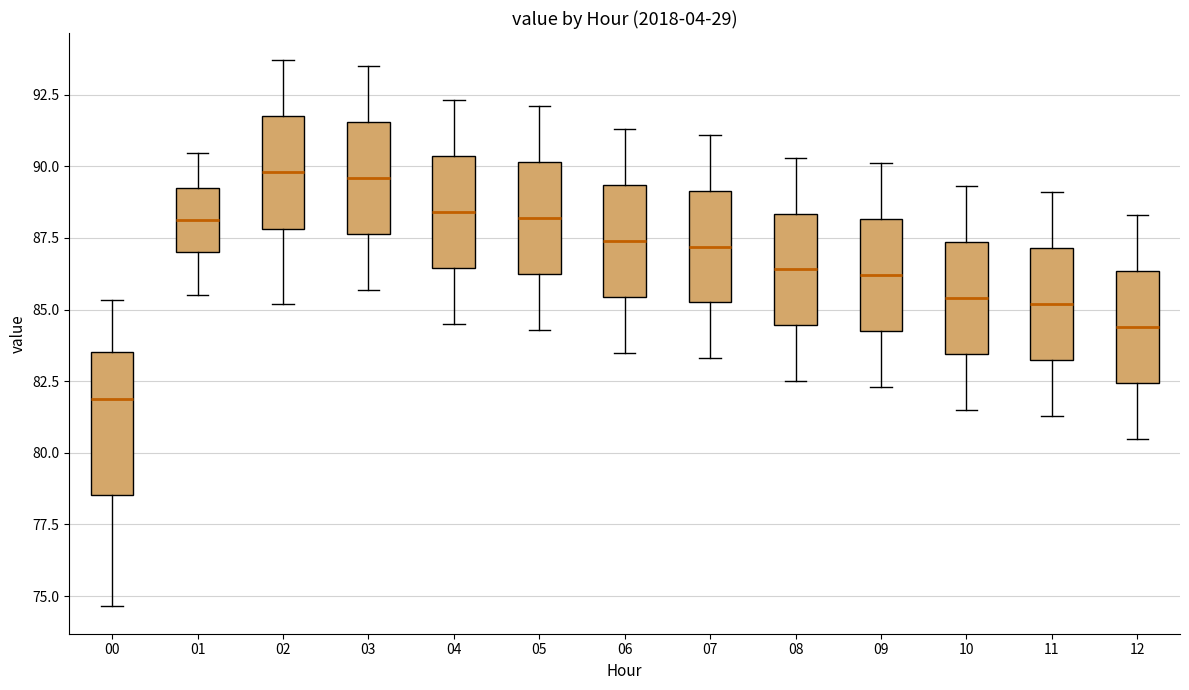

Reading left to right, read every box against the y-axis: the position of its median line, the range the box covers, and the ends of its whiskers. The values are not printed on the chart, so give them approximately, as read against the axis.

00: median 82.0, box 78.5 to 83.5, whiskers 74.5 to 85.5
01: median 88.0, box 87.0 to 89.5, whiskers 85.5 to 90.5
02: median 90.0, box 88.0 to 92.0, whiskers 85.0 to 93.5
03: median 89.5, box 87.5 to 91.5, whiskers 85.5 to 93.5
04: median 88.5, box 86.5 to 90.5, whiskers 84.5 to 92.5
05: median 88.0, box 86.5 to 90.0, whiskers 84.5 to 92.0
06: median 87.5, box 85.5 to 89.5, whiskers 83.5 to 91.5
07: median 87.0, box 85.5 to 89.0, whiskers 83.5 to 91.0
08: median 86.5, box 84.5 to 88.5, whiskers 82.5 to 90.5
09: median 86.0, box 84.5 to 88.0, whiskers 82.5 to 90.0
10: median 85.5, box 83.5 to 87.5, whiskers 81.5 to 89.5
11: median 85.0, box 83.5 to 87.0, whiskers 81.5 to 89.0
12: median 84.5, box 82.5 to 86.5, whiskers 80.5 to 88.5